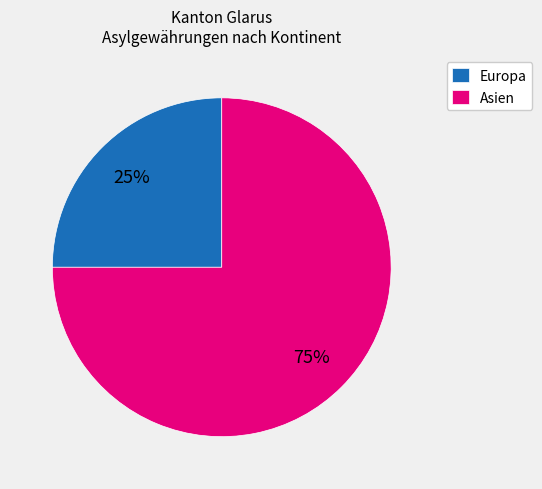

How many slices are in this pie chart?

2